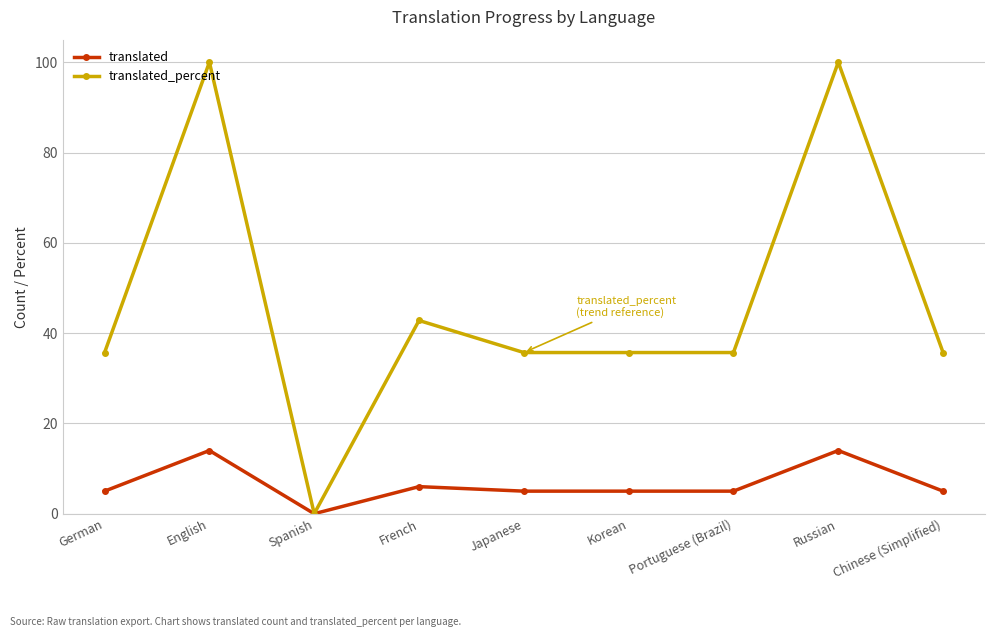

At which label does translated_percent reach its minimum?

Spanish